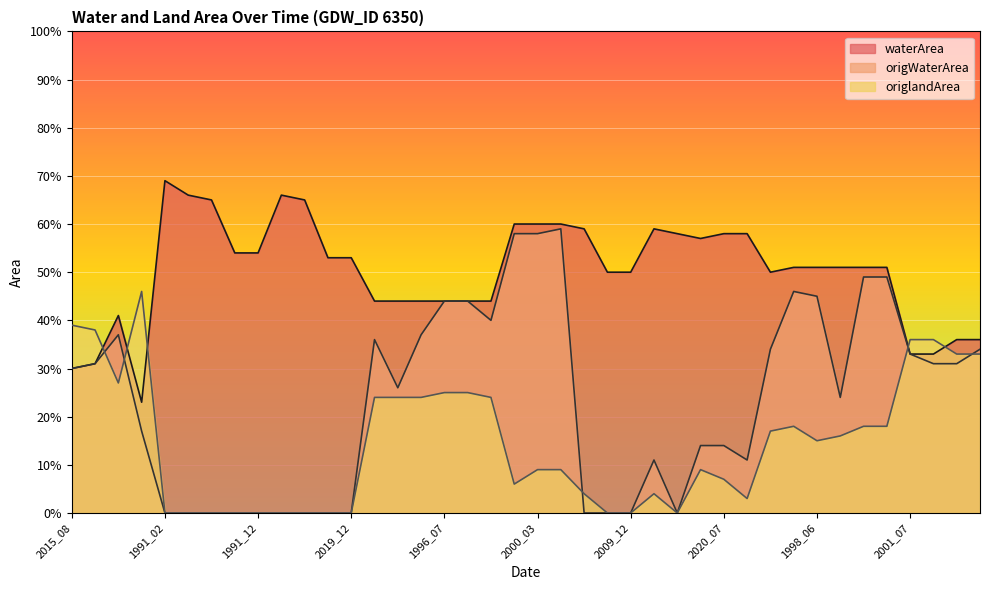

Rank the categories by waterArea value from highest to lowest.

1991_02, 1991_06, 1991_08, 1991_09, 1991_07, 1988_02, 2000_03, 1996_11, 2011_11, 2011_09, 2009_07, 2020_07, 1988_06, 1993_07, 1991_01, 1991_12, 2019_01, 2019_12, 1988_10, 1998_06, 1986_10, 2000_10, 2018_11, 2009_01, 2009_12, 2017_08, 1995_08, 2010_10, 2010_06, 1996_07, 2017_07, 2004_09, 1996_02, 2017_06, 2000_08, 2001_07, 2009_08, 2021_09, 2015_08, 2005_06